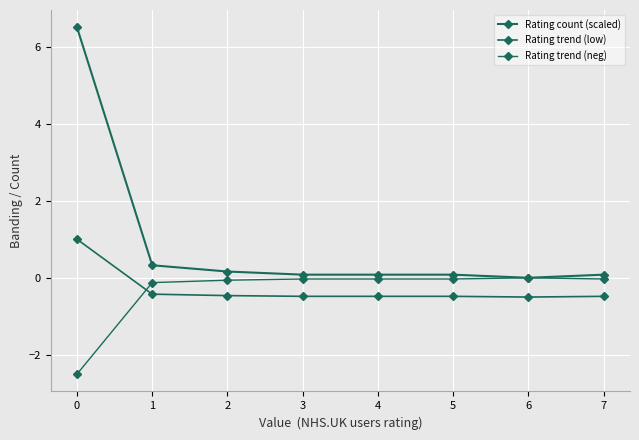

Does the chart have visible grid lines?

Yes